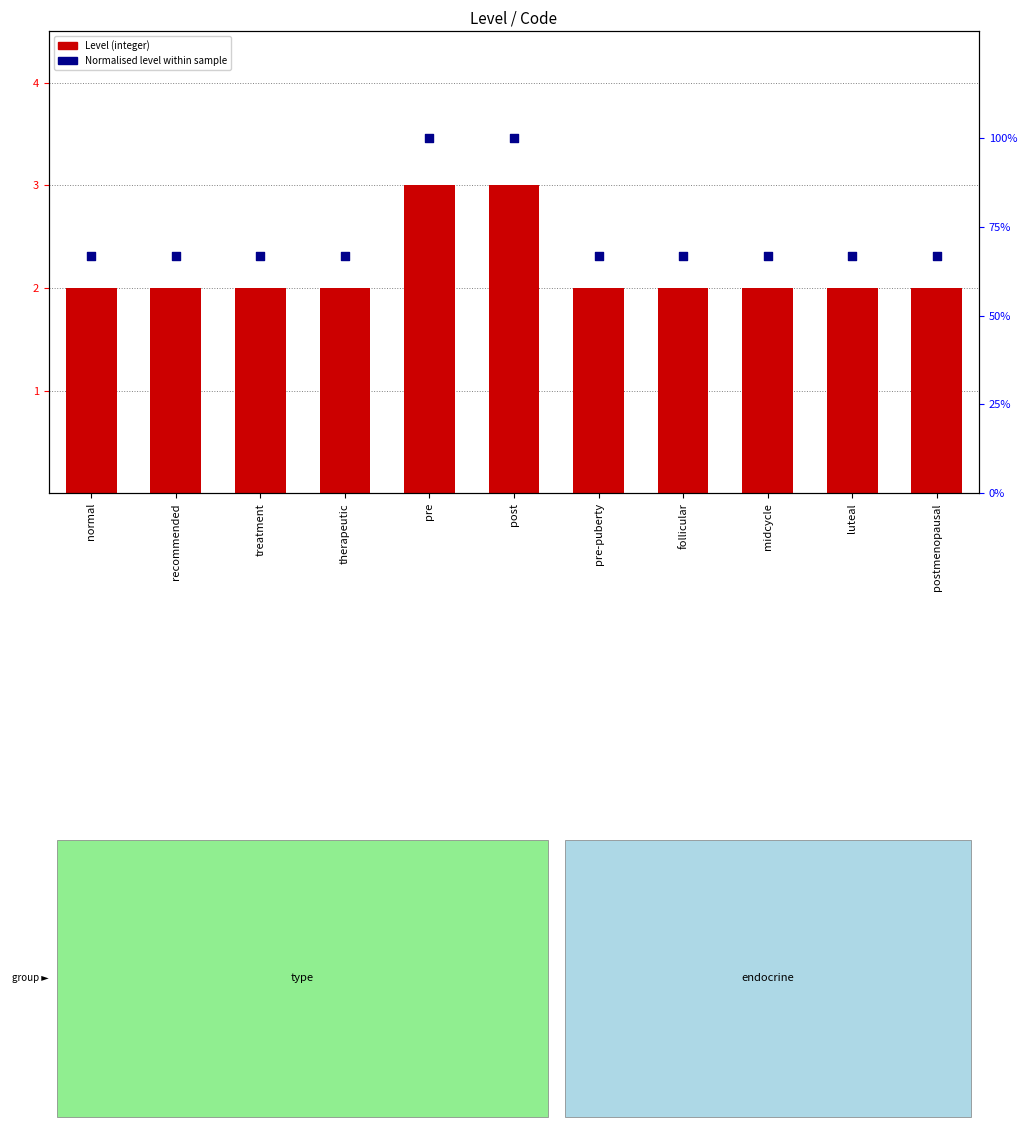

At how many categories does at least one series exceed 1?

11